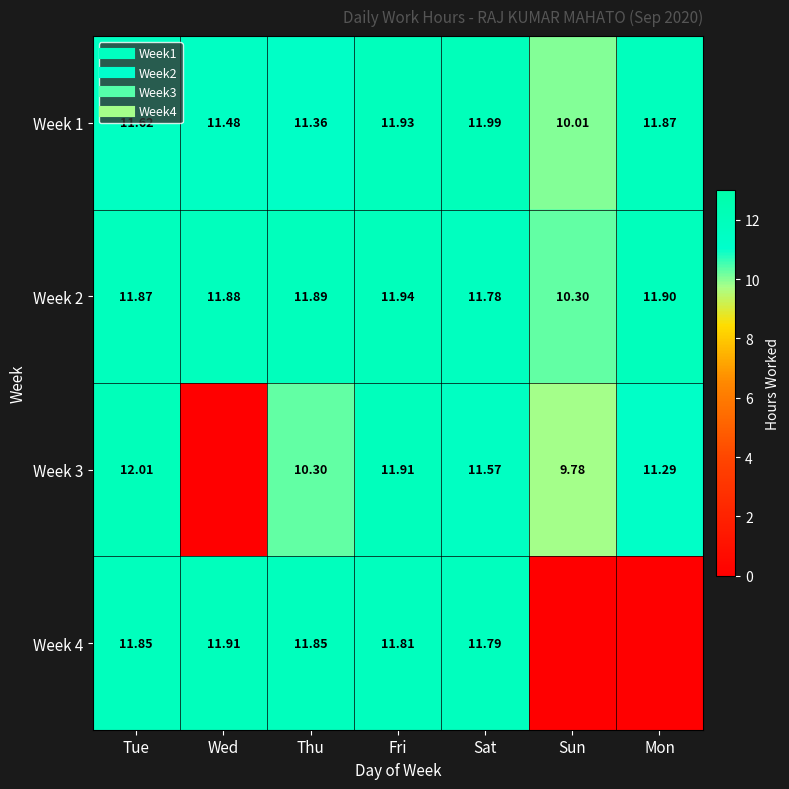

Is the value of Week 1 at Sun greater than the value of Week 2 at Tue?

No